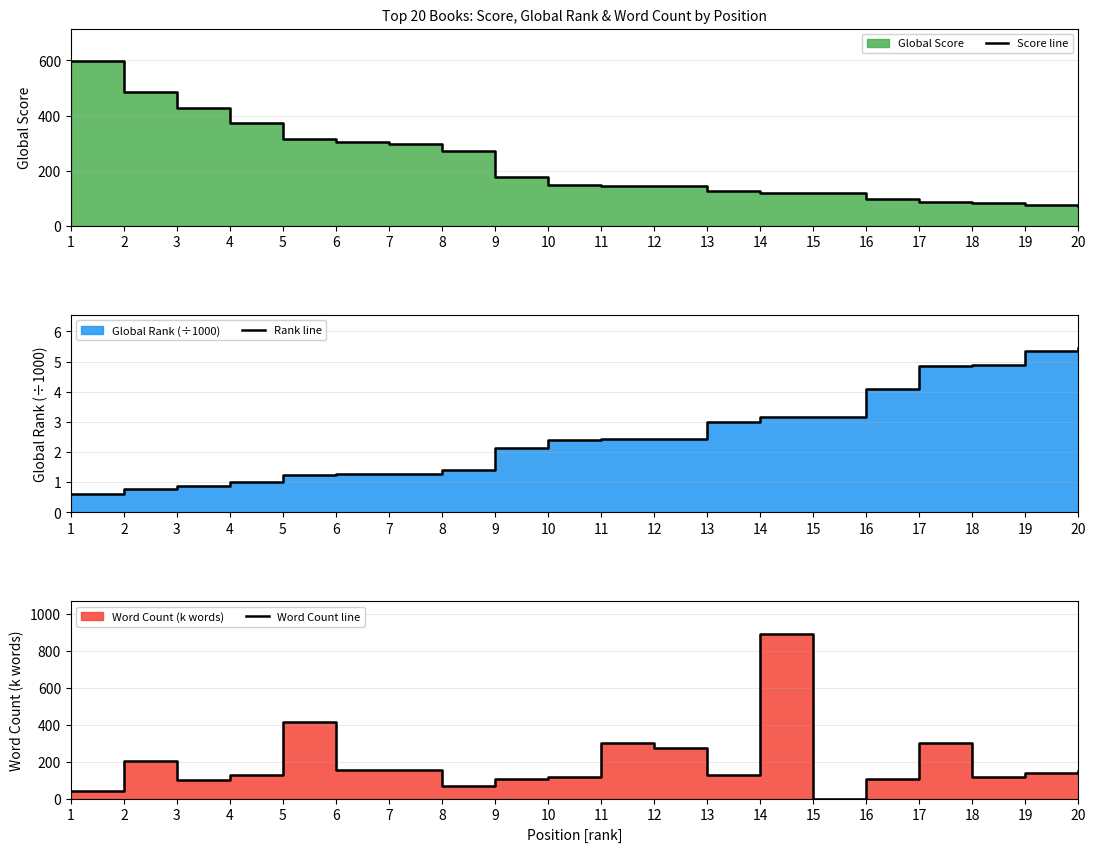

The Word Count line series shows 126.0 at 13. True or false?

True